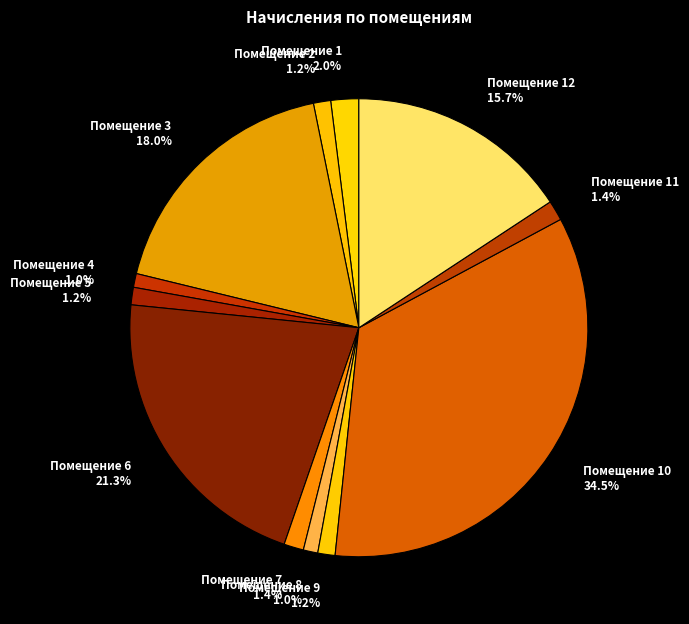

How many segments does this pie chart have?

12